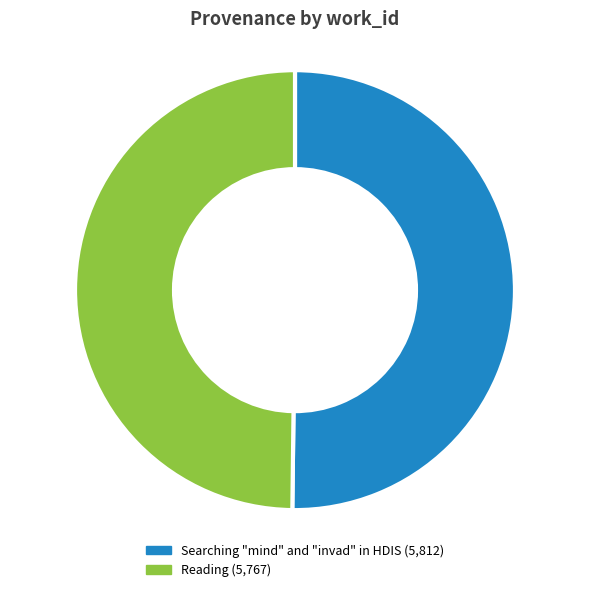

To the nearest percent, what is the average slice percentage?

50%